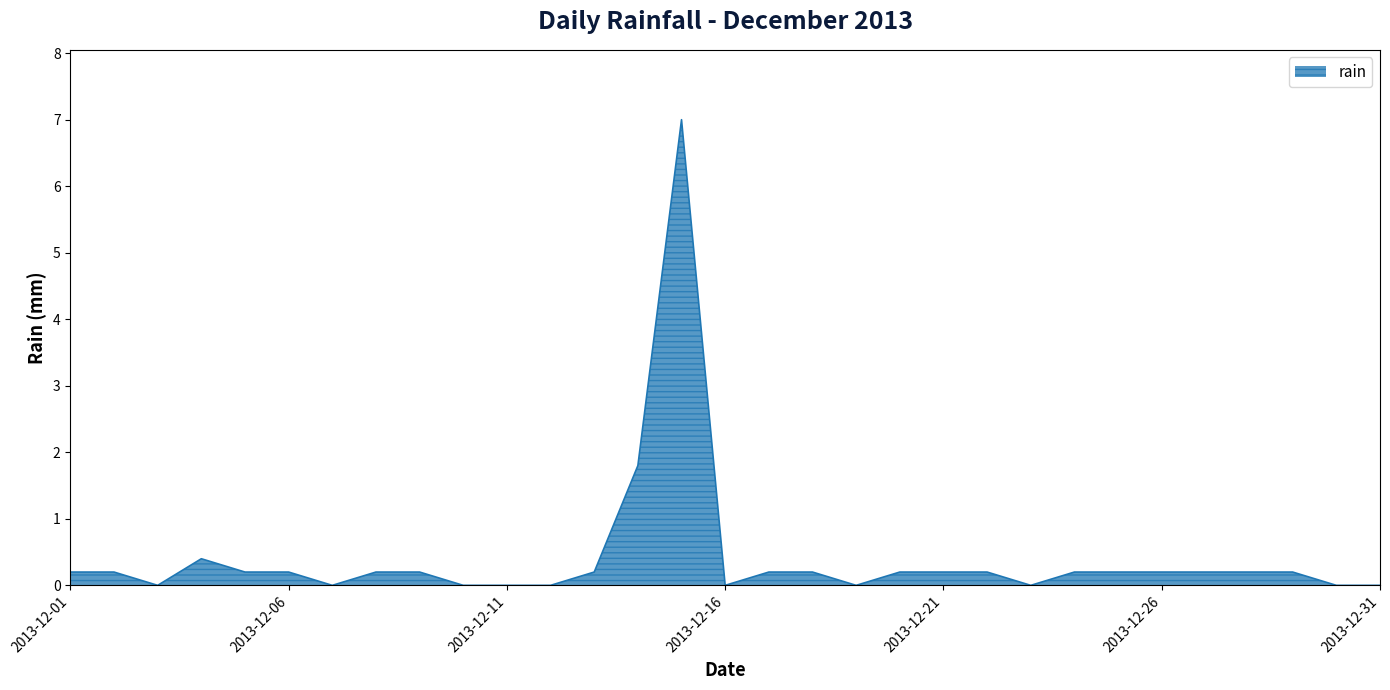

Count the number of data series in this chart.

1